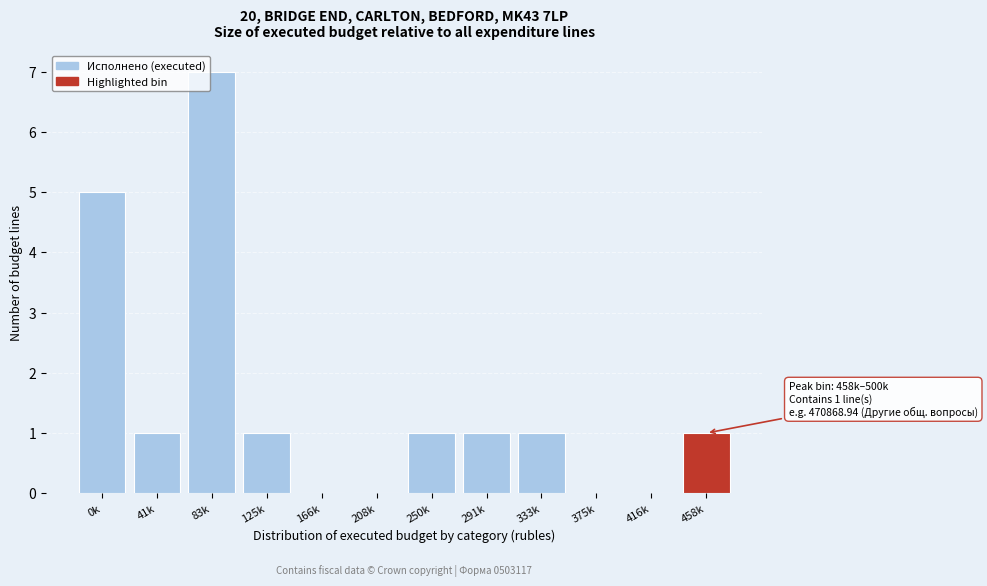

Reading left to right, what are all the values shown in this chart?

0k=5	41k=1	83k=7	125k=1	166k=0	208k=0	250k=1	291k=1	333k=1	375k=0	416k=0	458k=1